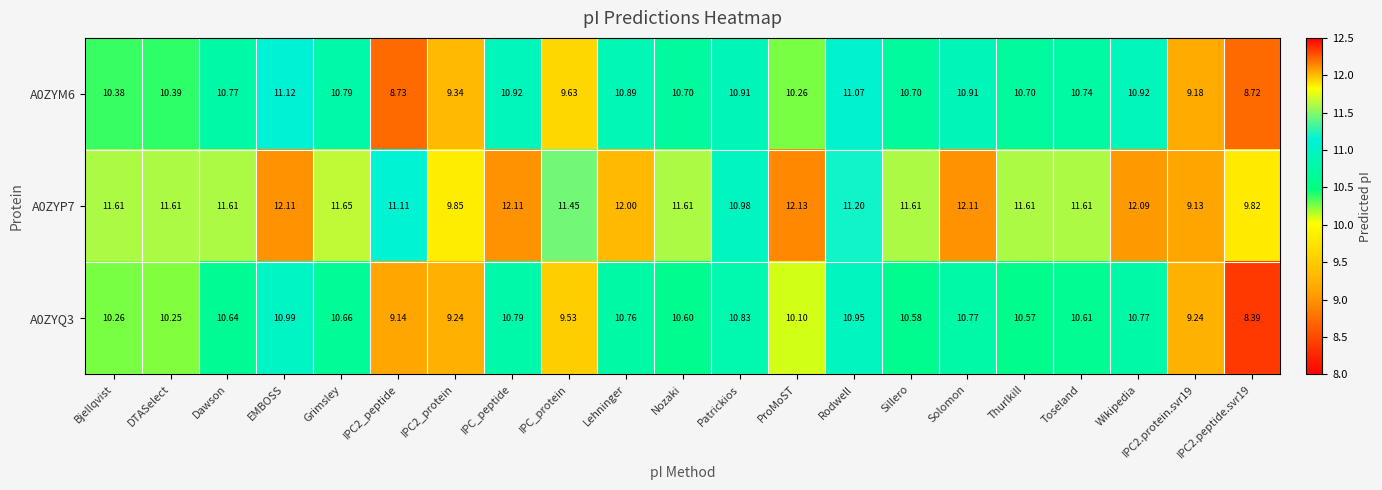

Is the value of A0ZYP7 at IPC2_protein greater than the value of A0ZYM6 at Thurlkill?

No